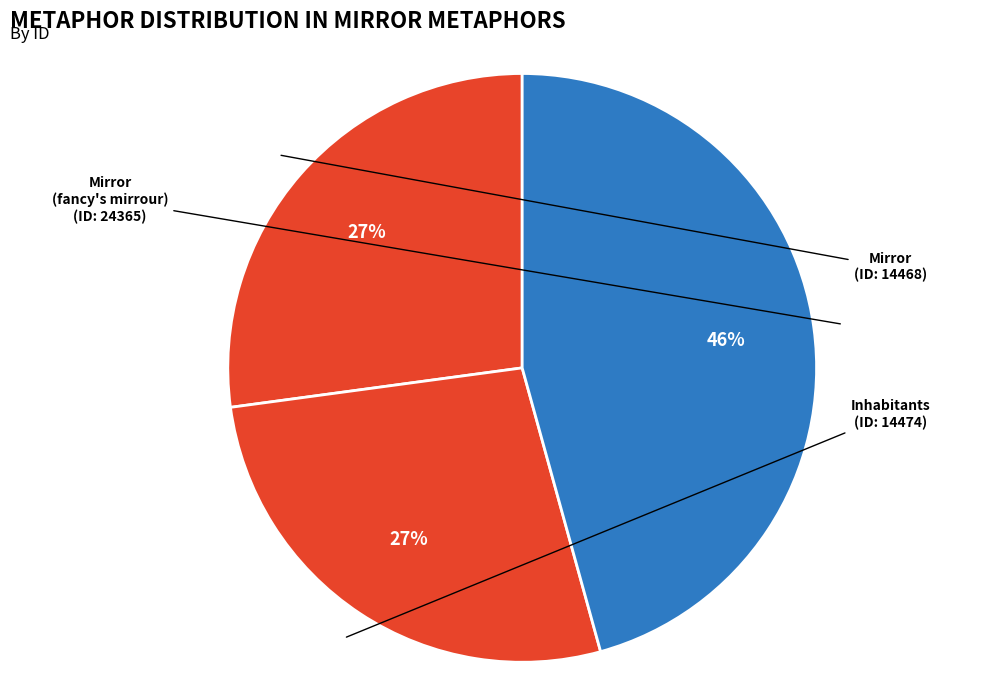

To the nearest percent, what is the combined percentage of Mirror (fancy's mirrour) and Inhabitants?

73%